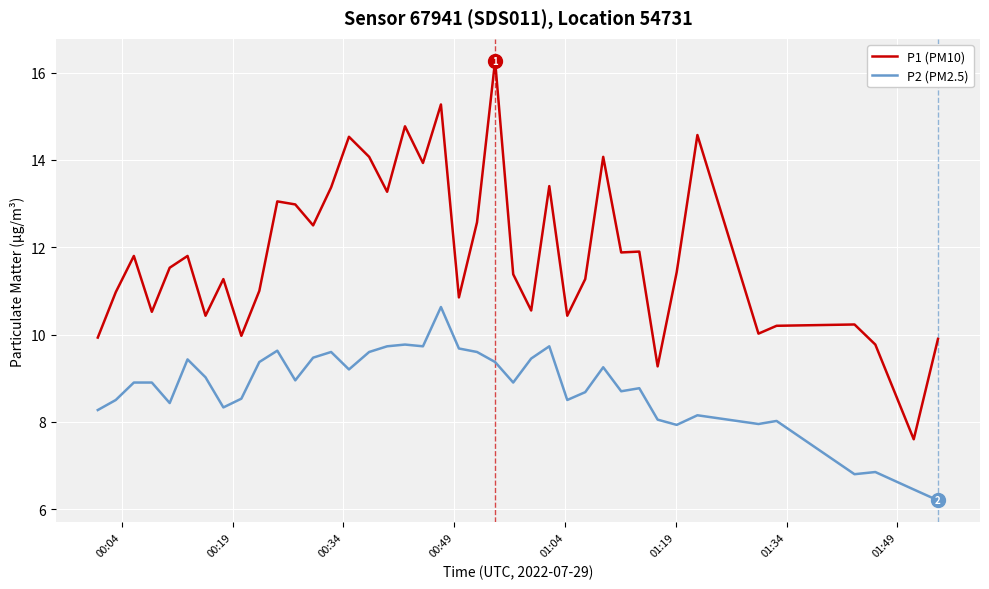

Which series has the largest total across all categories?

P1 (PM10)